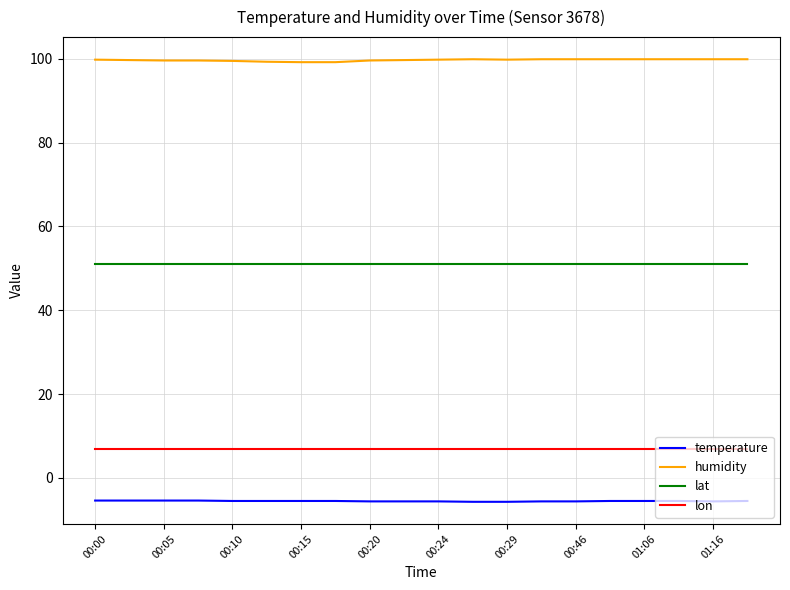

Which series has the largest total across all categories?

humidity